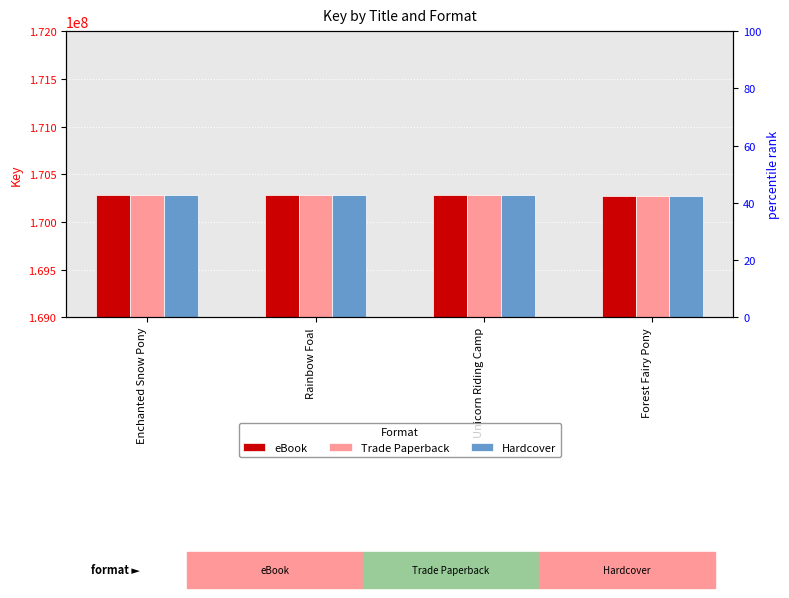

How many data points in eBook are less than 170282367?

2